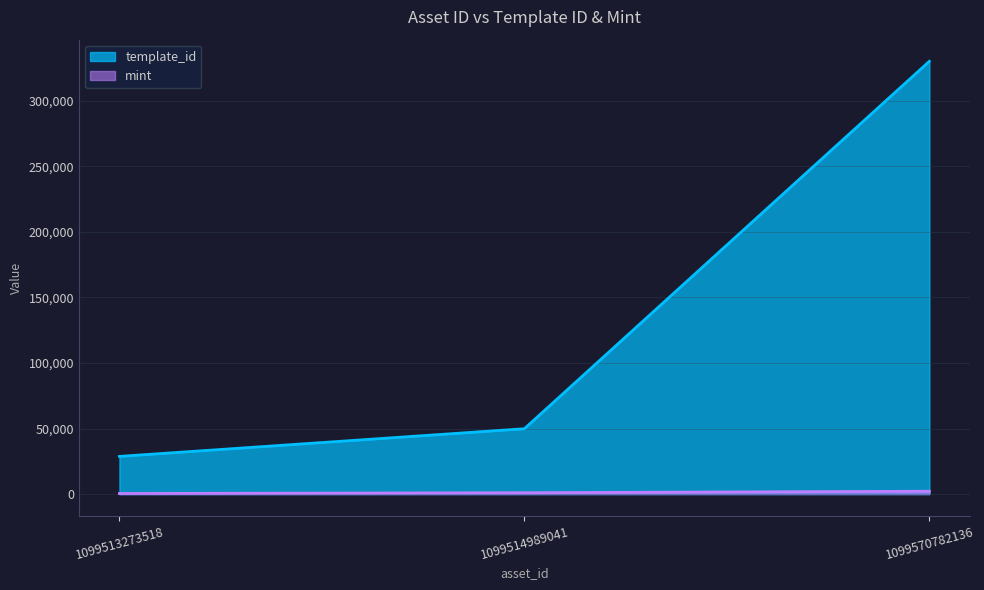

What is the average value of the template_id series?

136241